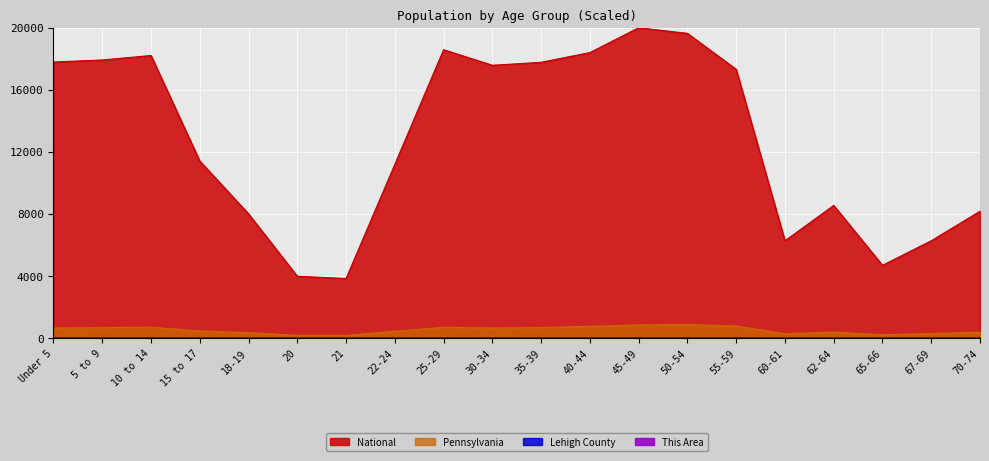

What is the spread (max minus min) of values at 45-49?

19999.6